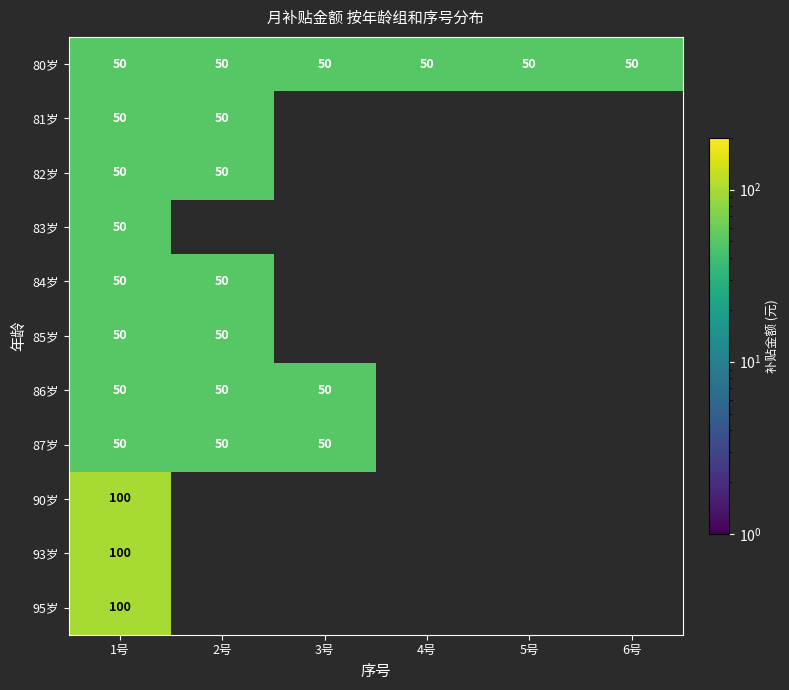

At how many categories does at least one series exceed 79?

1